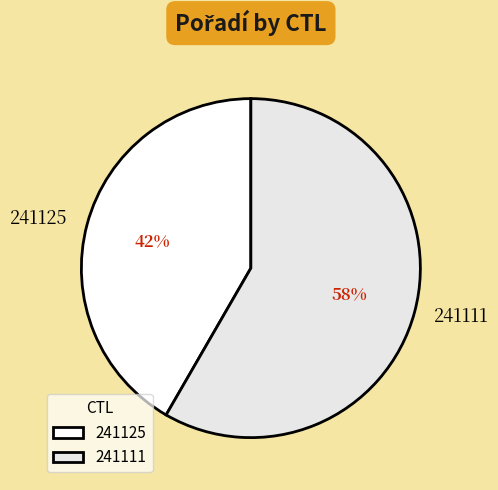

Is the sum of 241111 and 241125 greater than half?

Yes